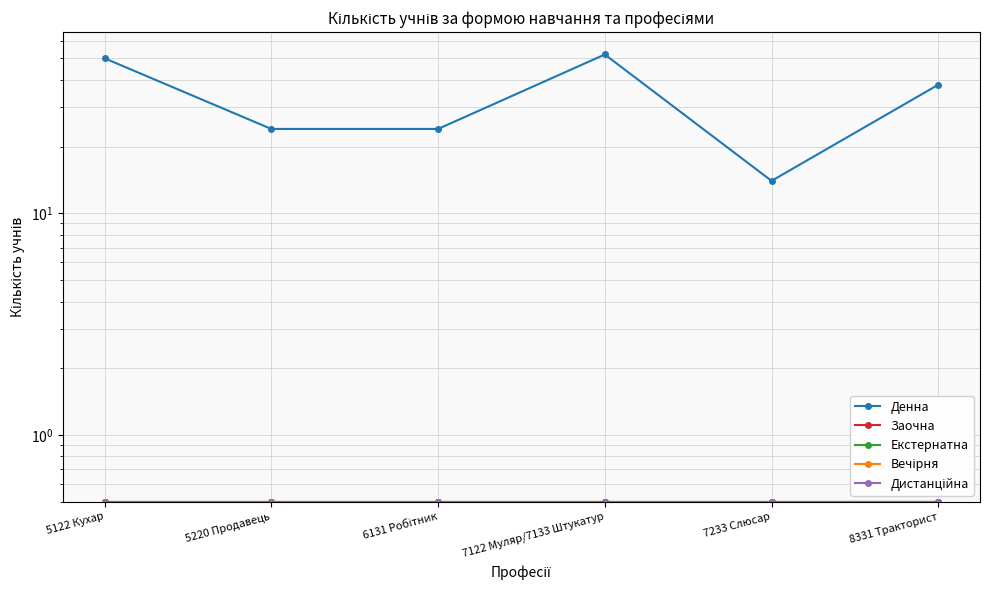

Which category has the lowest value in the Вечірня series?

5122 Кухар